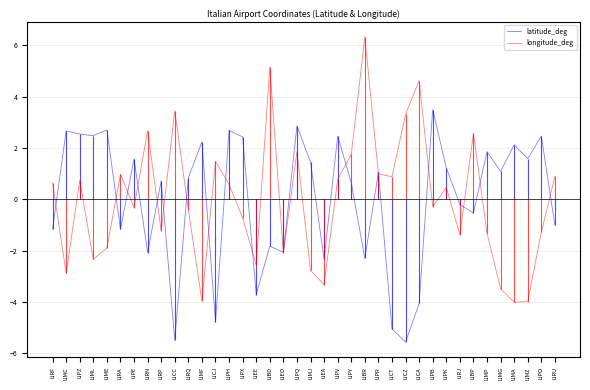

Is it true that latitude_deg equals -7.1 at LICA?

False